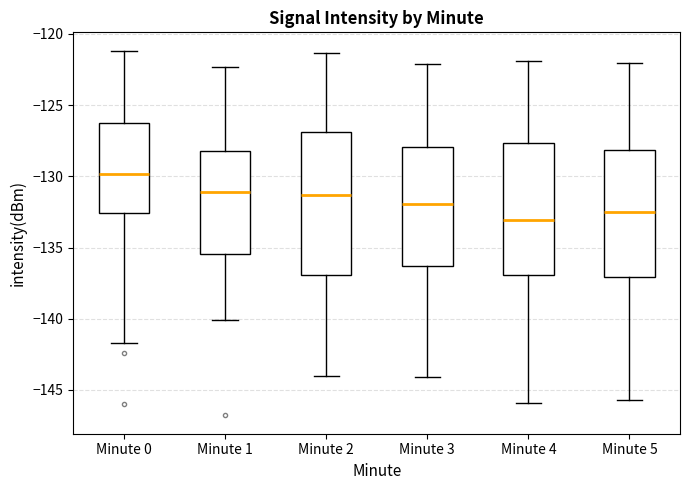

Reading left to right, read every box against the y-axis: the position of its median line, the range the box covers, and the ends of its whiskers. The values are not printed on the chart, so give them approximately, as read against the axis.

Minute 0: median -130.0, box -132.5 to -126.5, whiskers -141.5 to -121.0
Minute 1: median -131.0, box -135.5 to -128.0, whiskers -140.0 to -122.5
Minute 2: median -131.5, box -137.0 to -127.0, whiskers -144.0 to -121.5
Minute 3: median -132.0, box -136.5 to -128.0, whiskers -144.0 to -122.0
Minute 4: median -133.0, box -137.0 to -127.5, whiskers -146.0 to -122.0
Minute 5: median -132.5, box -137.0 to -128.0, whiskers -145.5 to -122.0